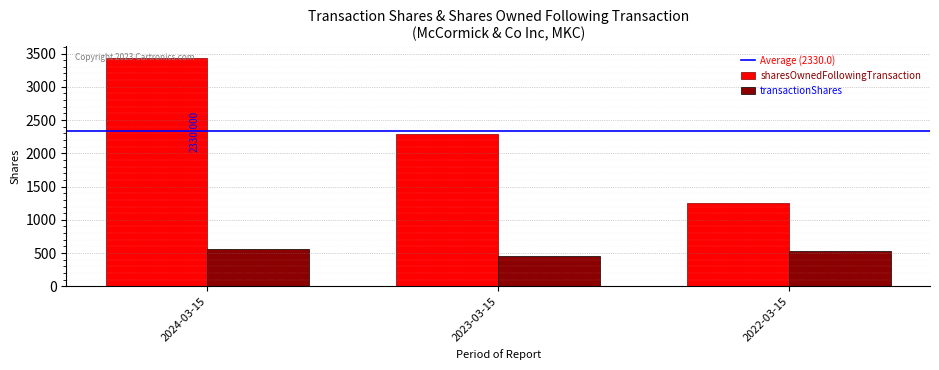

What is the value of the sharesOwnedFollowingTransaction bar at the 1st from the left?

3438